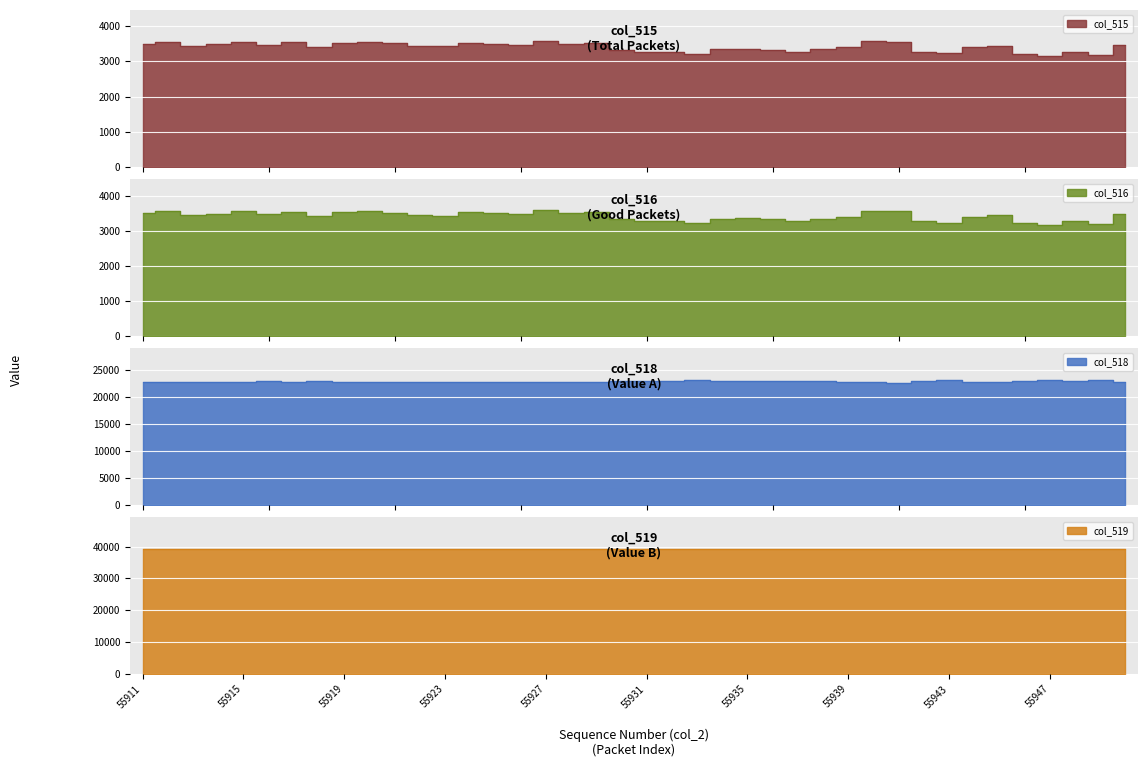

What is the difference between the second highest and minimum values in the col_519 series?

161